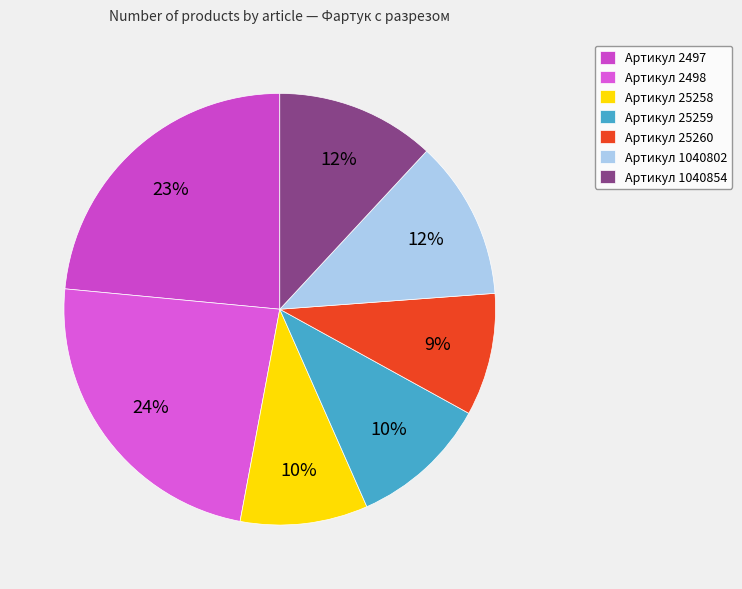

What is the smallest slice in the pie chart?

25260